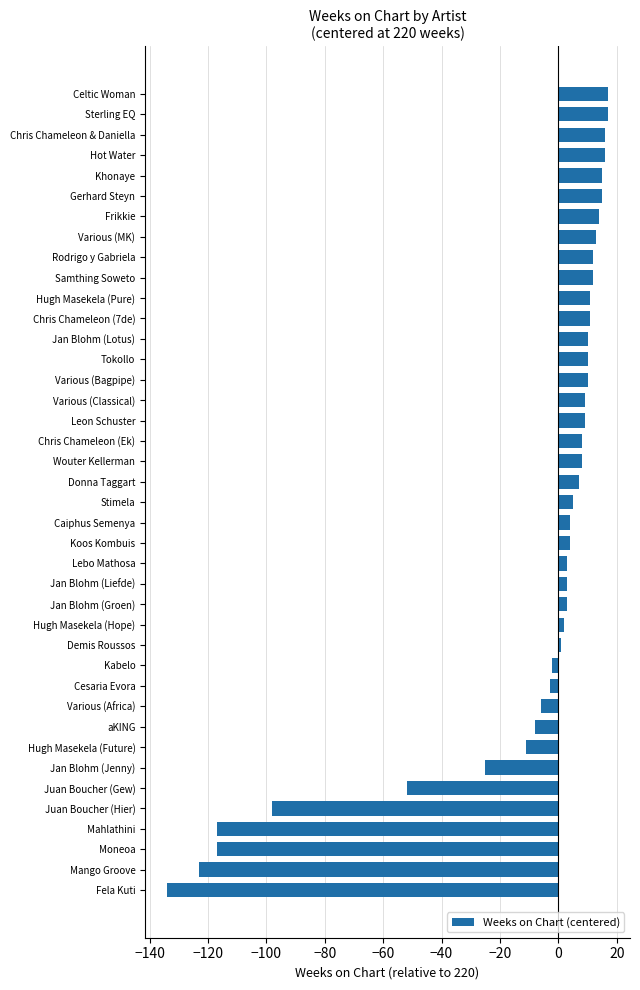

What is the sum of all values?

-431